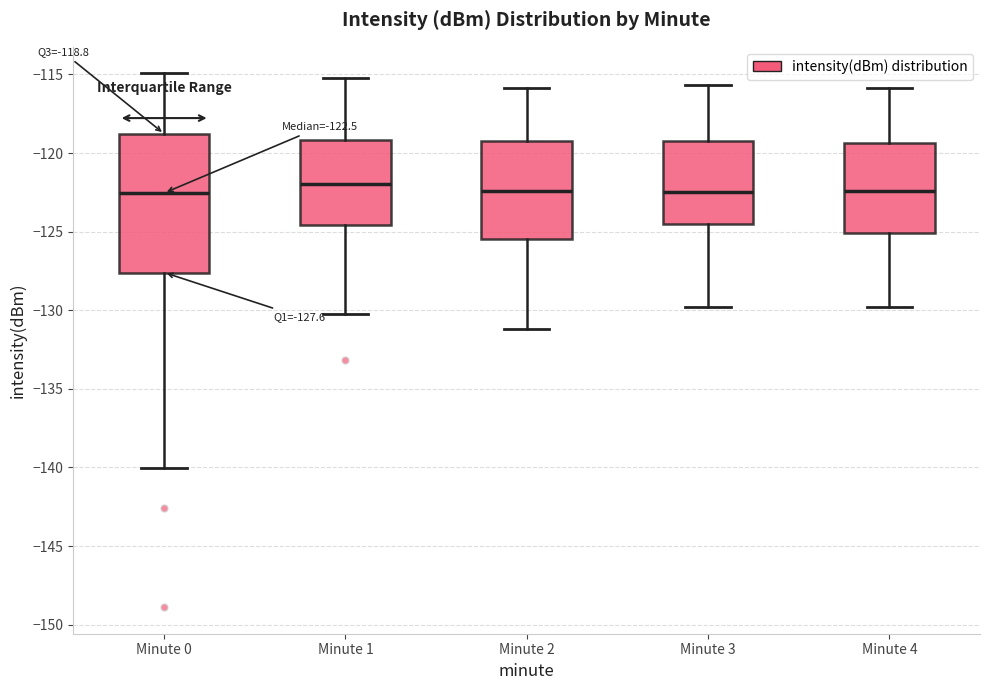

Comparing the boxes themselves (not the whiskers), which one is the tallest?

Minute 0